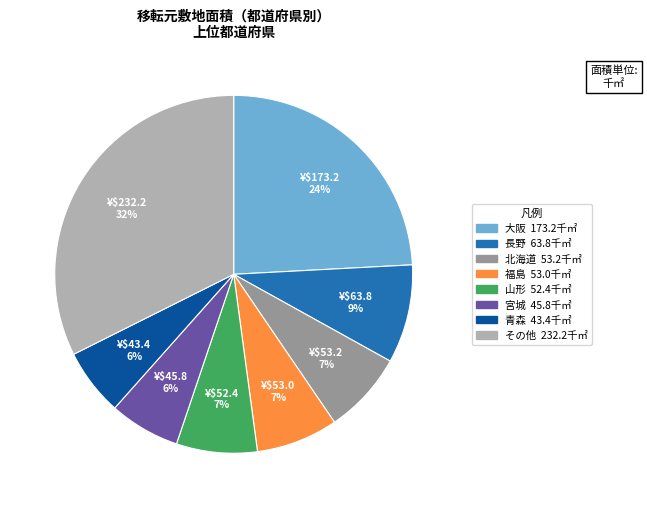

Is there a majority slice in this chart?

No